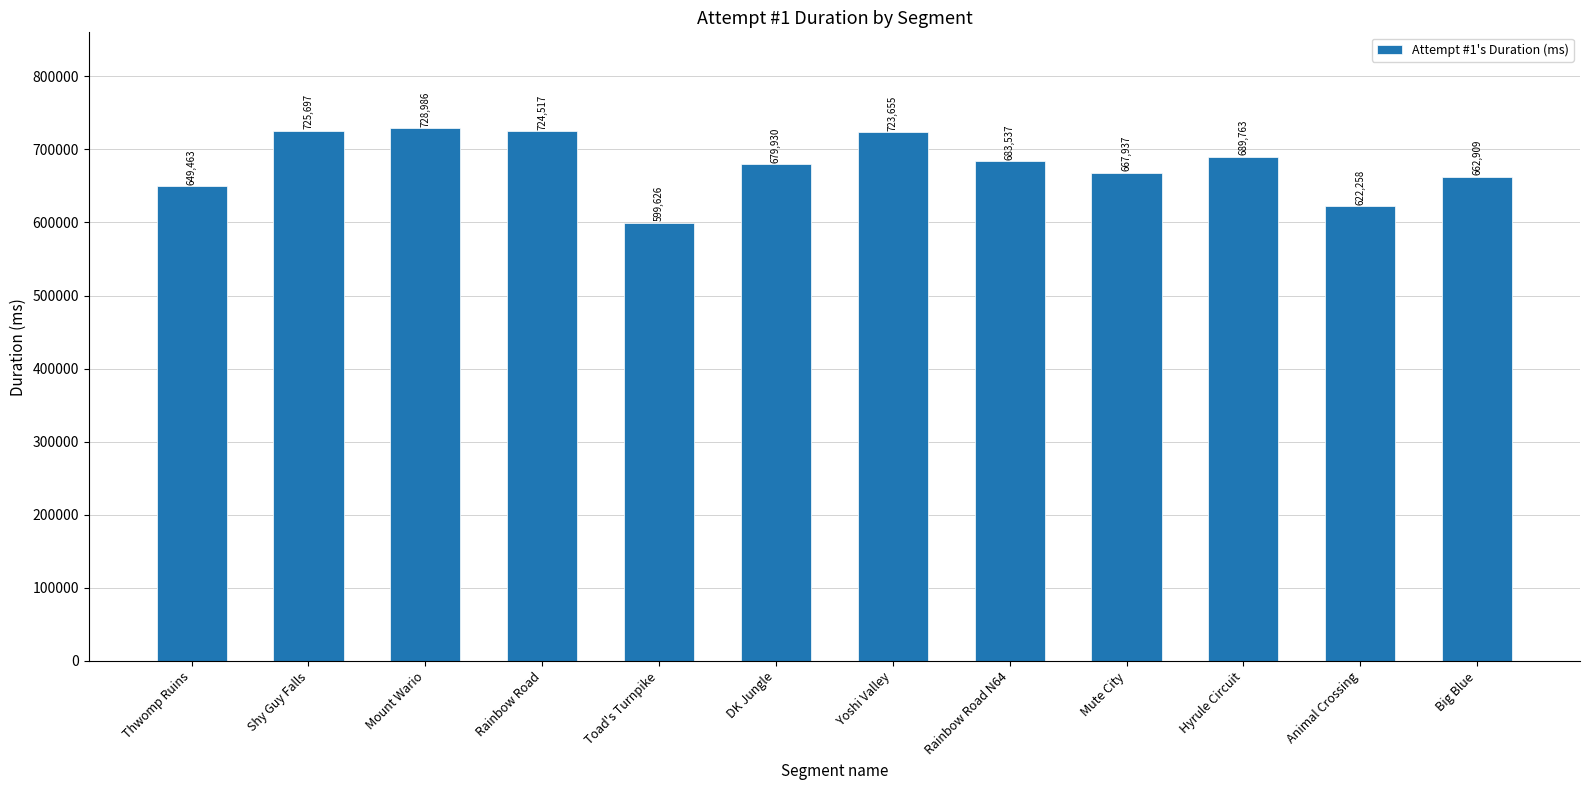

Does the chart contain stacked bars?

No